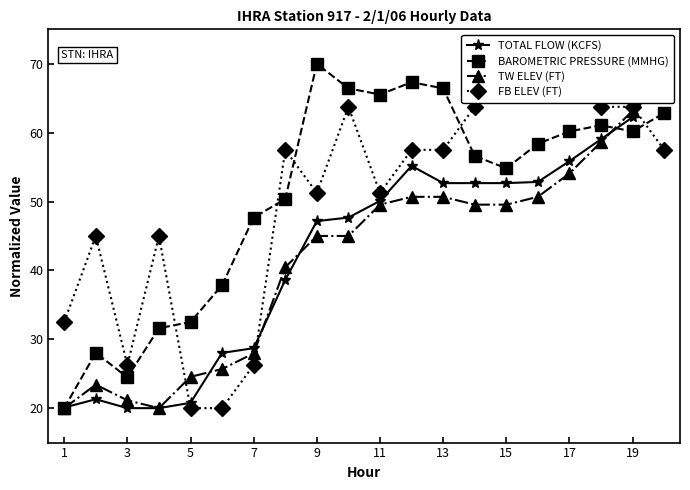

Does the chart have visible grid lines?

No